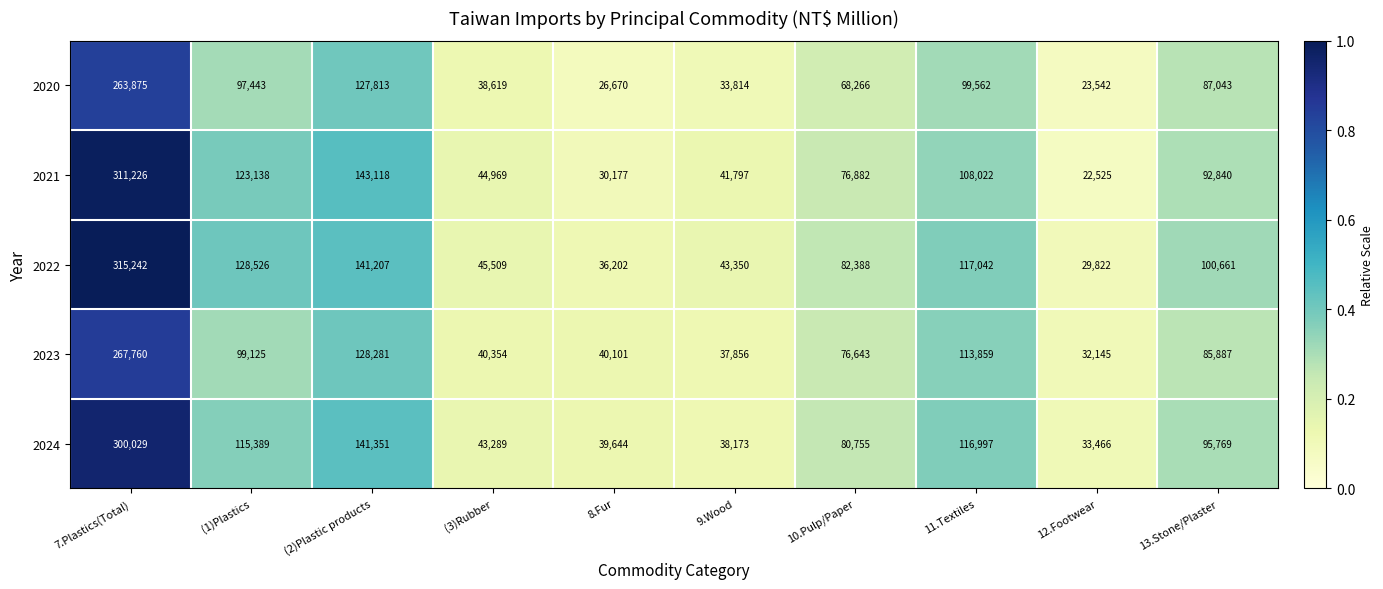

Which series has the largest total across all categories?

2022